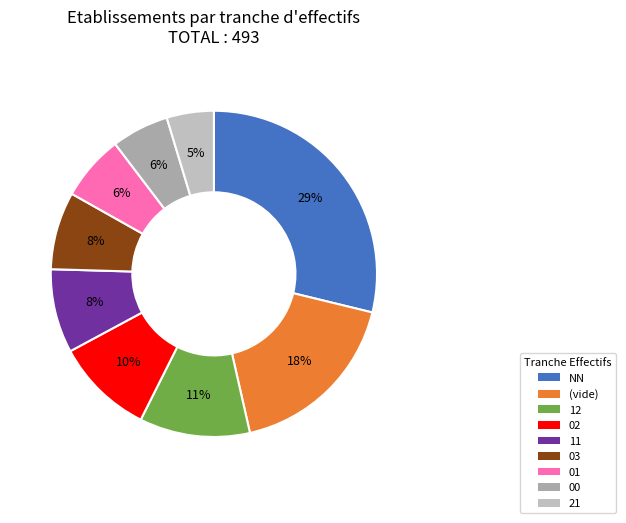

What is the change in value from 12 to 21?

-6